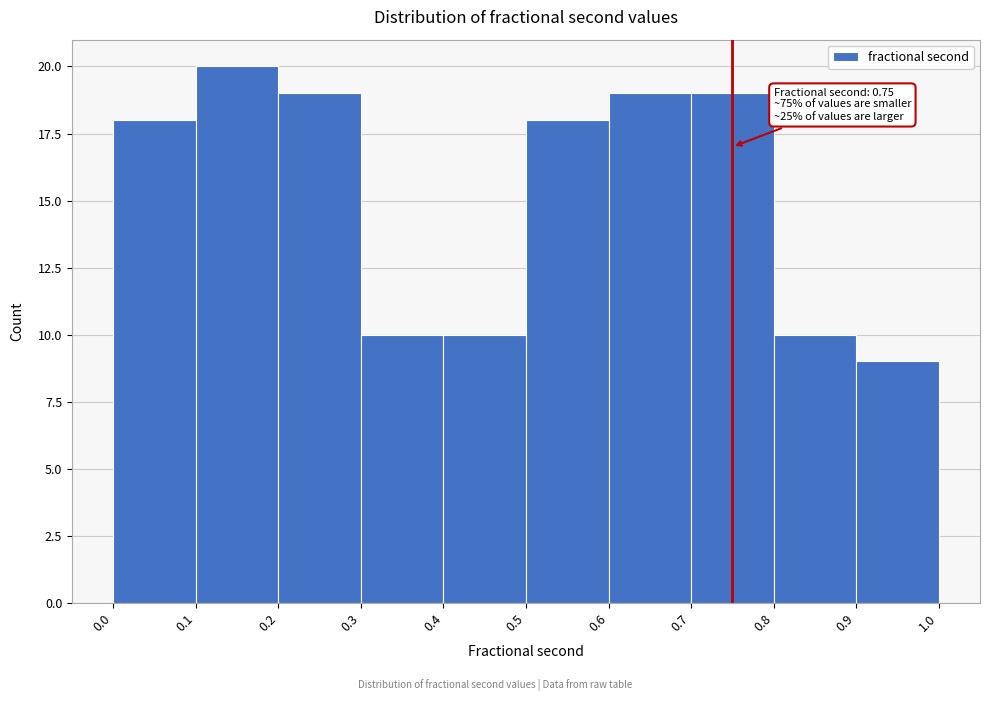

Which range on the x-axis has the tallest bar?

0.1 to 0.2